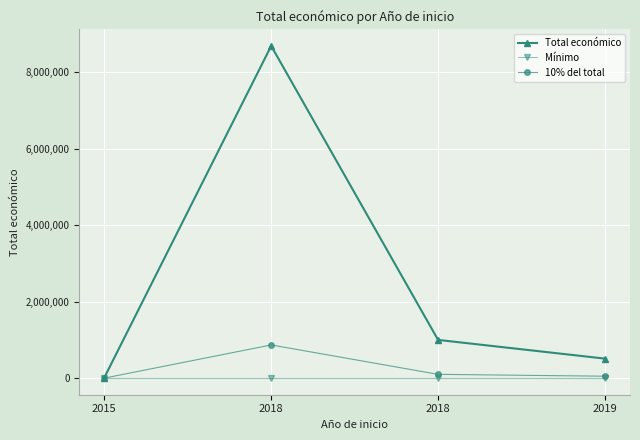

Is this an area chart (filled region under the line)?

No